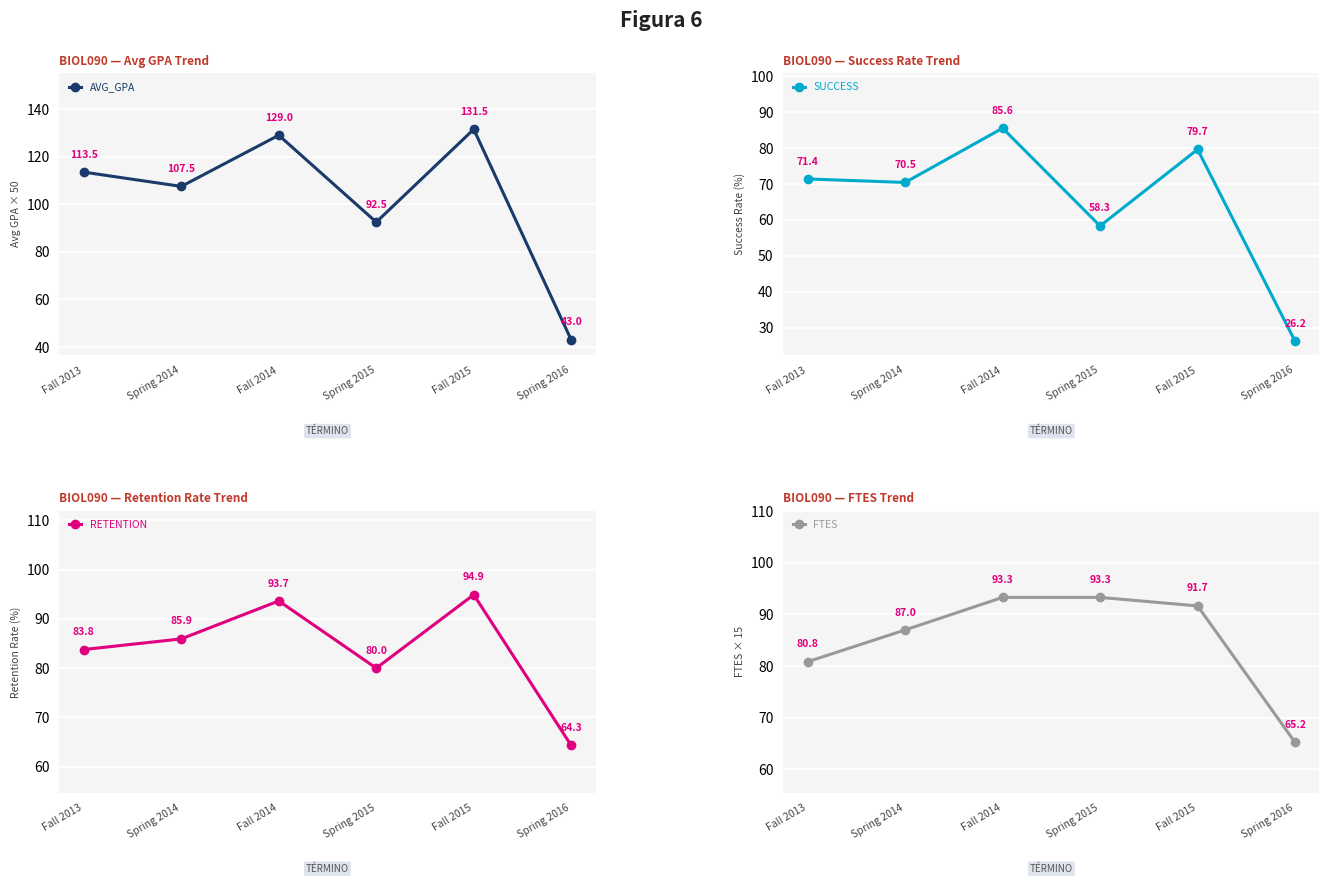

Is it true that AVG_GPA equals 107.5 at Spring 2014?

True